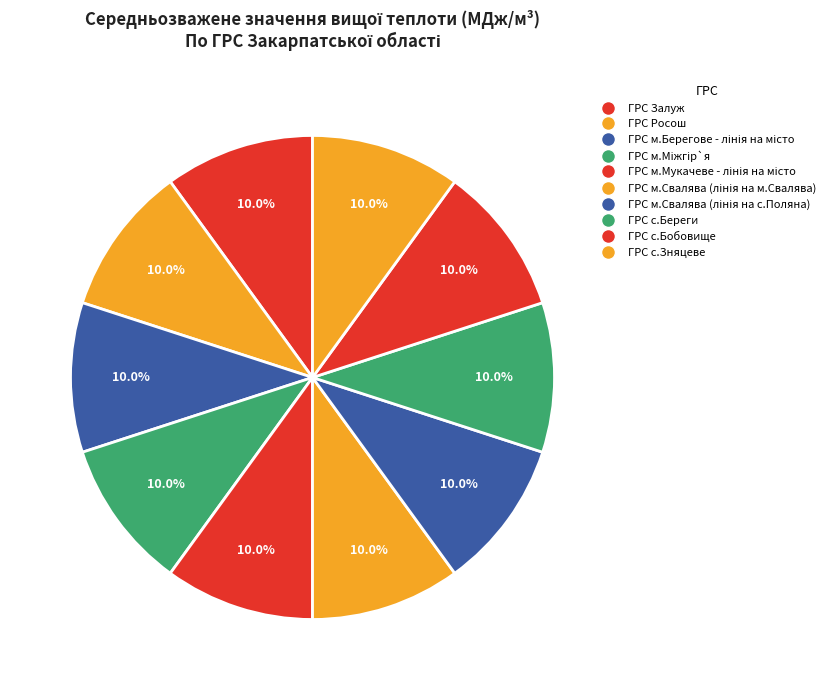

What is the ratio of the value at ГРС с.Бобовище to the value at ГРС м.Свалява (лінія на м.Свалява)?

1.0